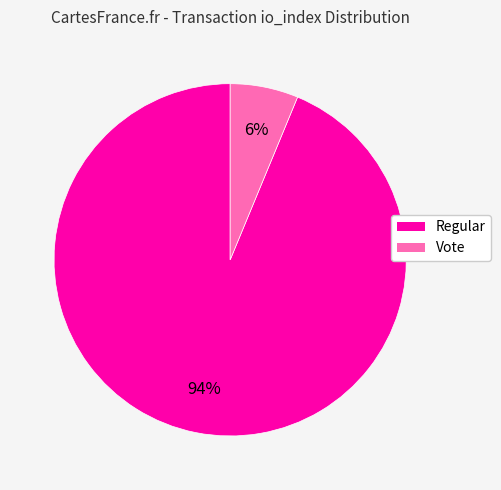

The Regular slice represents 82% of the pie. True or false?

False